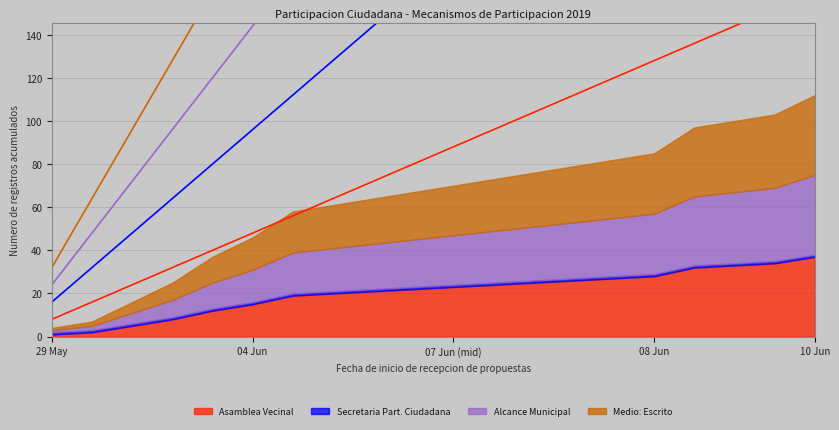

True or false: Escrito (line) and Asamblea Vecinal (line) intersect in this chart.

False